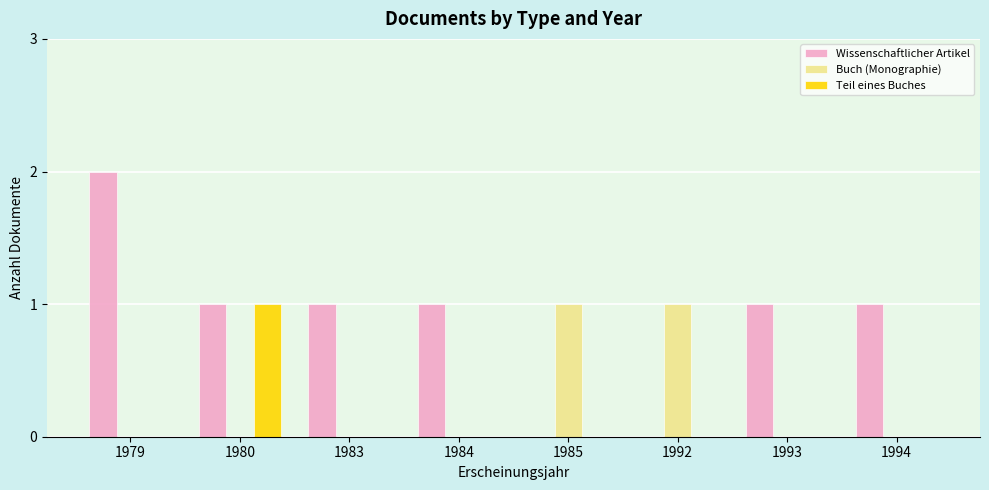

Which series has the widest spread of values?

Wissenschaftlicher Artikel